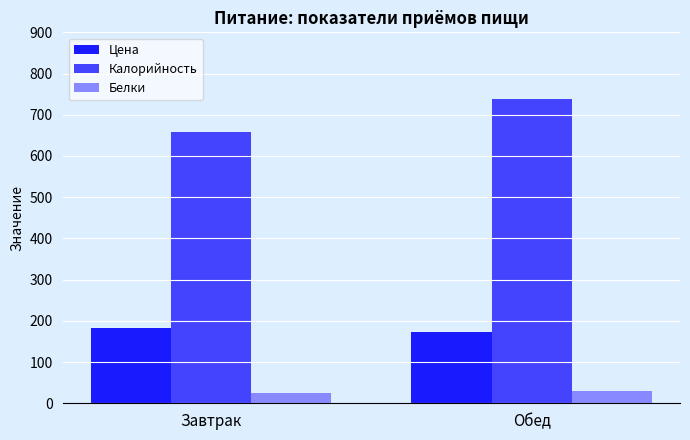

Is the value of Калорийность at Обед greater than the value of Белки at Завтрак?

Yes